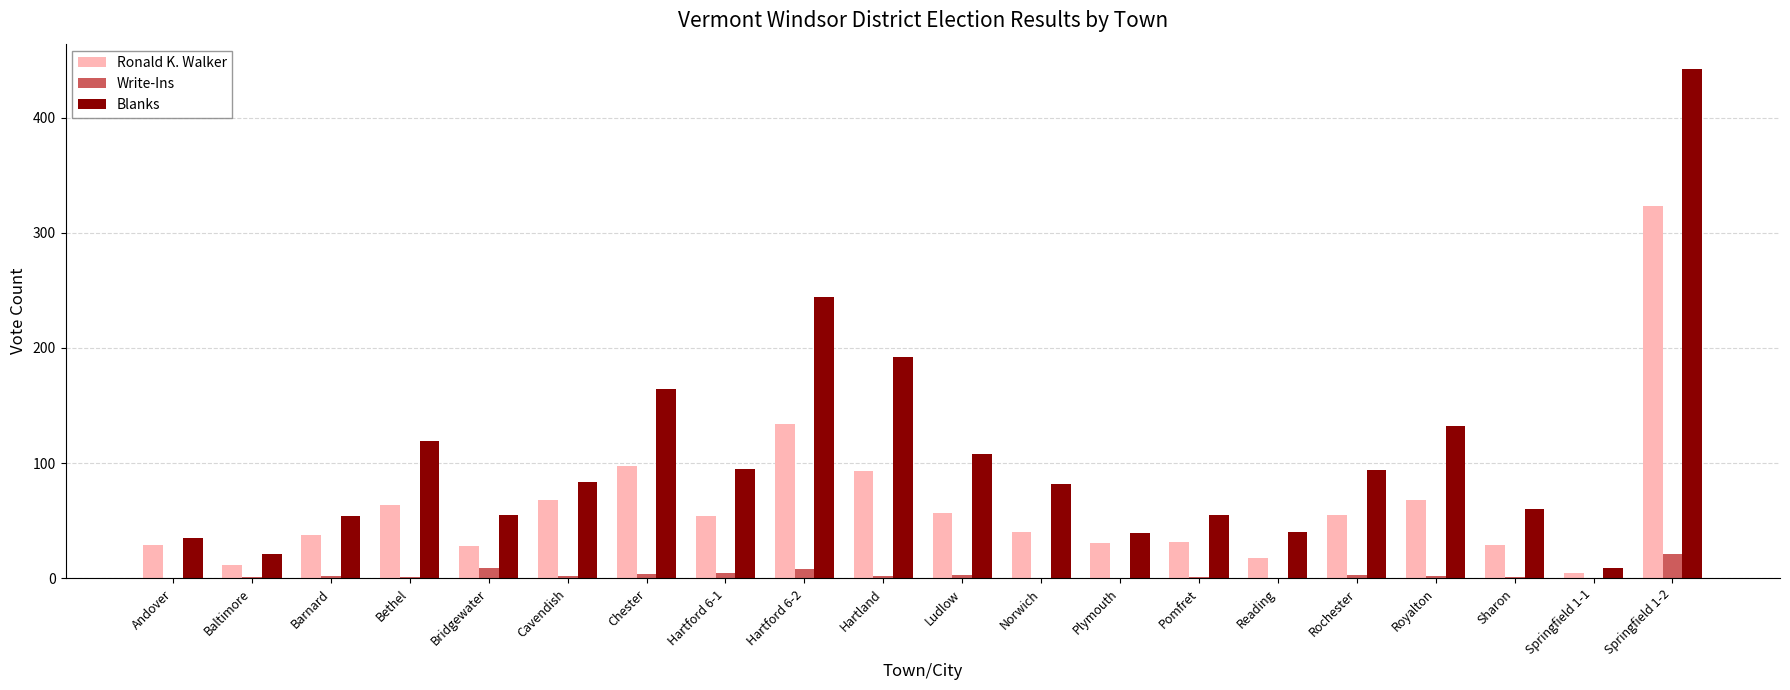

How many data points does each series have?

20